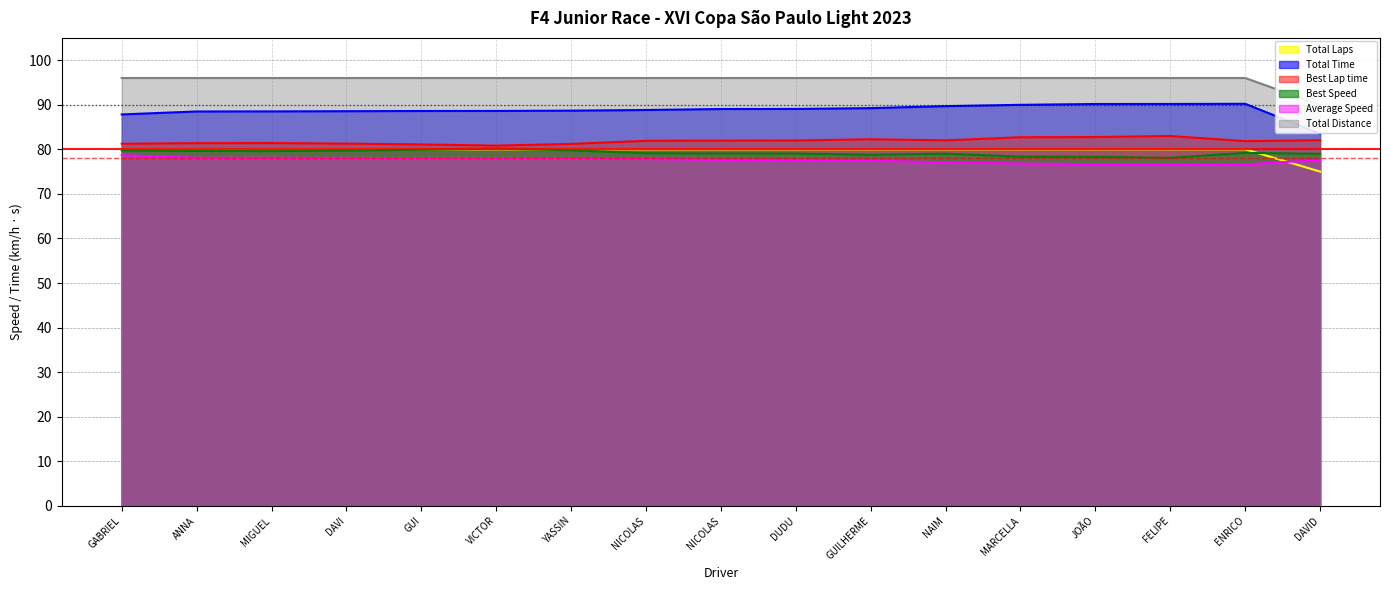

What are all the series names shown in the legend?

Total Laps, Total Time, Best Lap time, Best Speed, Average Speed, Total Distance